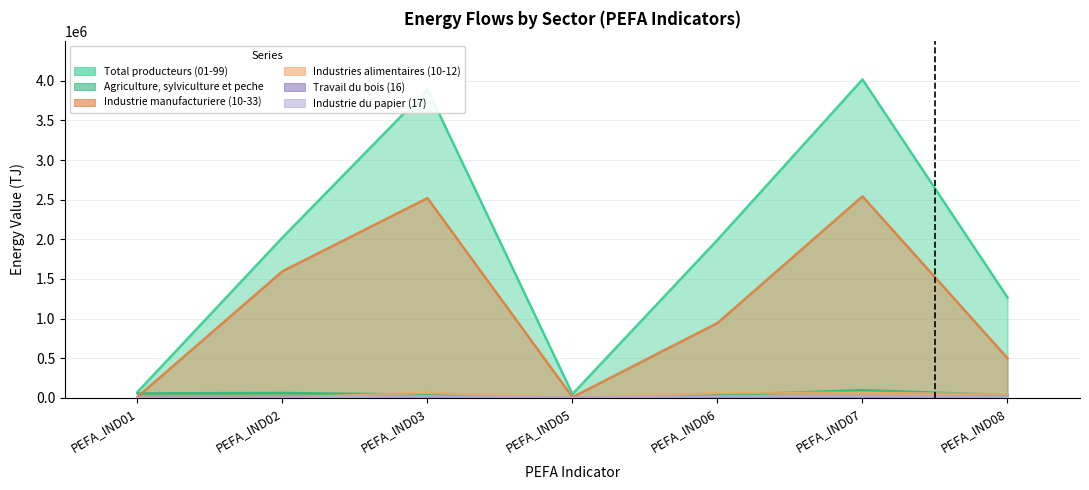

Reading right to left, list all the values displayed in this chart.

Total producteurs (01-99): PEFA_IND08=1267265.8	PEFA_IND07=4017678.2	PEFA_IND06=1994293.5	PEFA_IND05=48967.5	PEFA_IND03=3894410.0	PEFA_IND02=2023384.7	PEFA_IND01=74300.7
Agriculture, sylviculture et peche: PEFA_IND08=35107.3	PEFA_IND07=97651.7	PEFA_IND06=35380.9	PEFA_IND05=0.0	PEFA_IND03=40759.7	PEFA_IND02=62270.8	PEFA_IND01=56892.0
Industrie manufacturiere (10-33): PEFA_IND08=501024.1	PEFA_IND07=2543136.3	PEFA_IND06=945225.8	PEFA_IND05=9596.6	PEFA_IND03=2520529.2	PEFA_IND02=1597910.5	PEFA_IND01=13010.5
Industries alimentaires (10-12): PEFA_IND08=44450.2	PEFA_IND07=65589.4	PEFA_IND06=62049.5	PEFA_IND05=371.0	PEFA_IND03=65218.4	PEFA_IND02=3539.9	PEFA_IND01=0.0
Travail du bois (16): PEFA_IND08=2874.9	PEFA_IND07=3581.0	PEFA_IND06=2652.9	PEFA_IND05=42.8	PEFA_IND03=3538.2	PEFA_IND02=928.1	PEFA_IND01=0.0
Industrie du papier (17): PEFA_IND08=13079.9	PEFA_IND07=21668.3	PEFA_IND06=19835.7	PEFA_IND05=578.6	PEFA_IND03=21089.7	PEFA_IND02=1832.5	PEFA_IND01=0.0